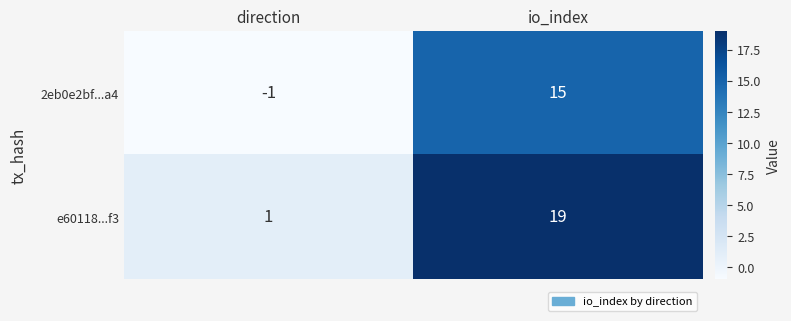

At how many categories does at least one series exceed 6?

1